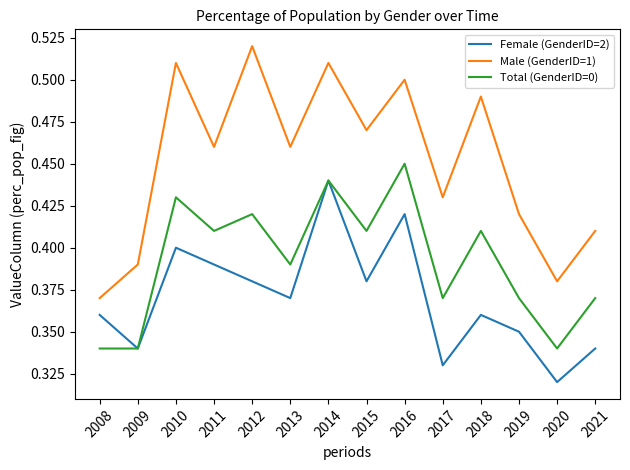

How many interior local valleys does the Female (GenderID=2) series have?

5